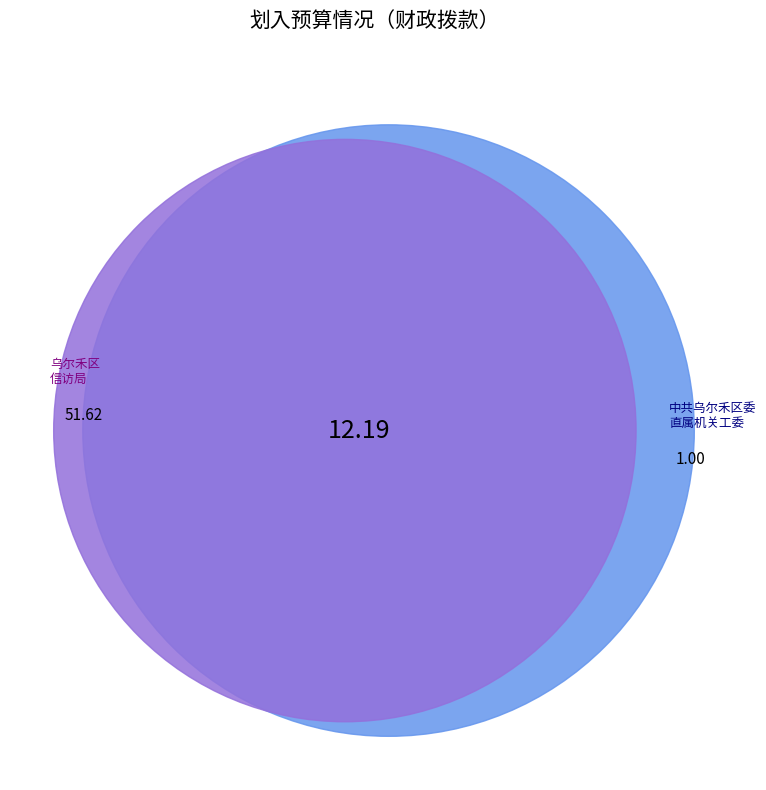

The 基本支出-奖金 slice represents 13% of the pie. True or false?

False